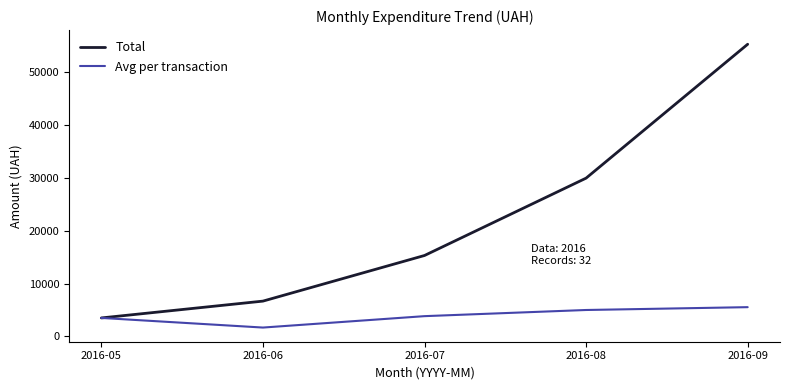

Rank the series by their average value, from highest to lowest.

Total, Avg per transaction